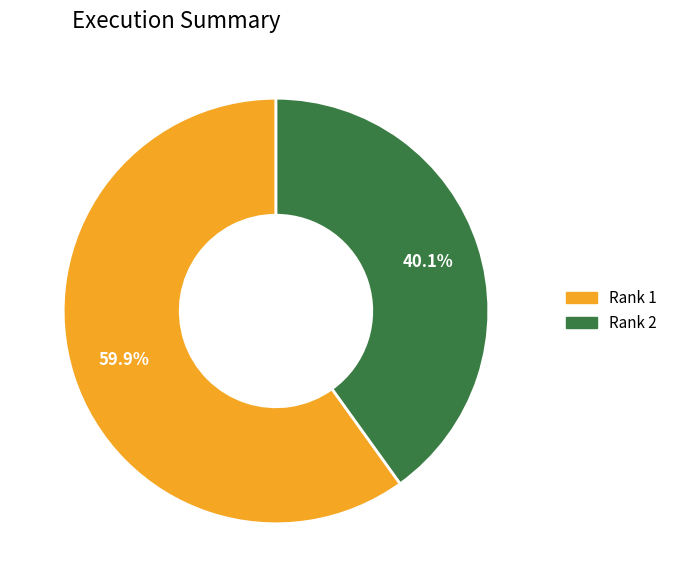

Does any single category account for the majority?

Yes